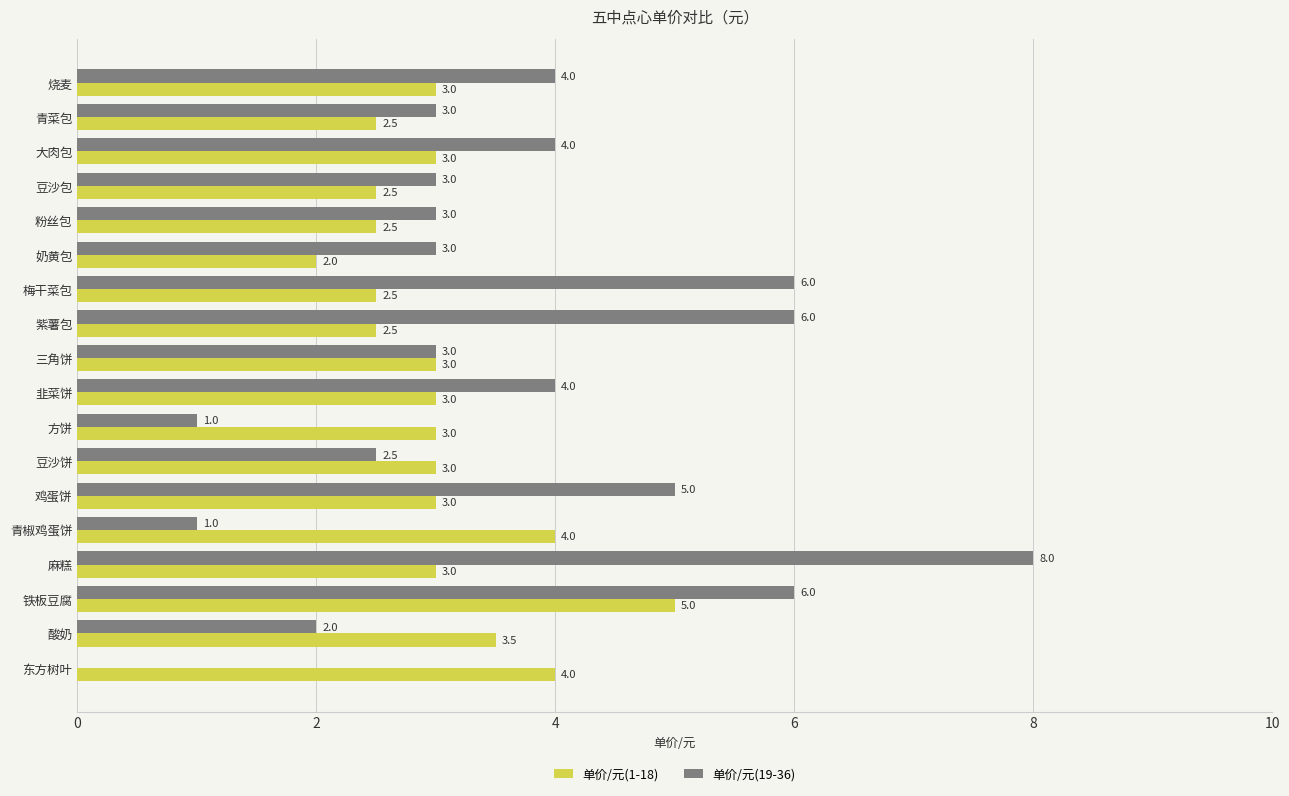

Which series has the largest total across all categories?

单价/元(19-36)